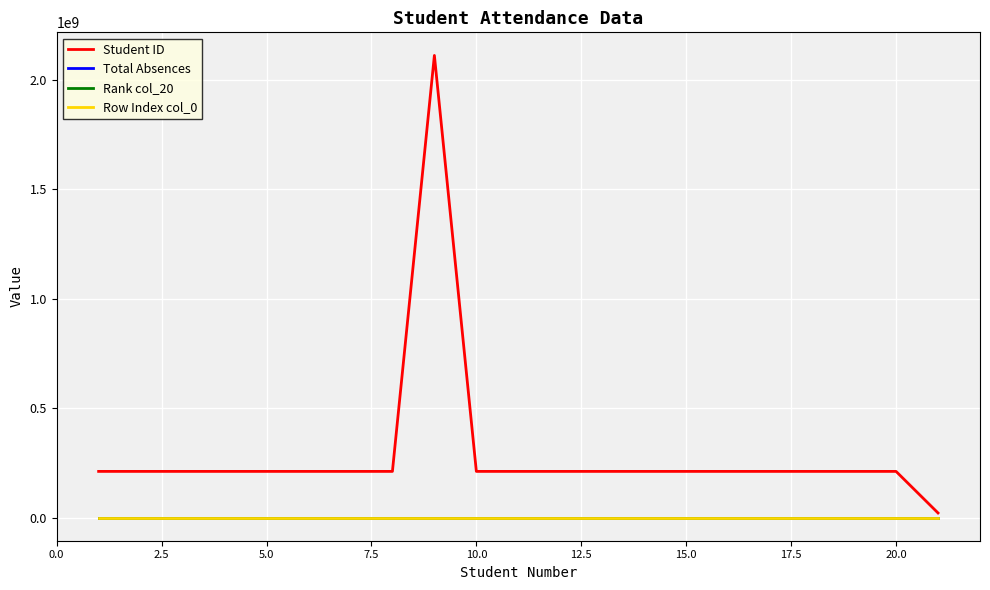

In Student ID, how many points are lower than both neighbors (excluding endpoints)?

6